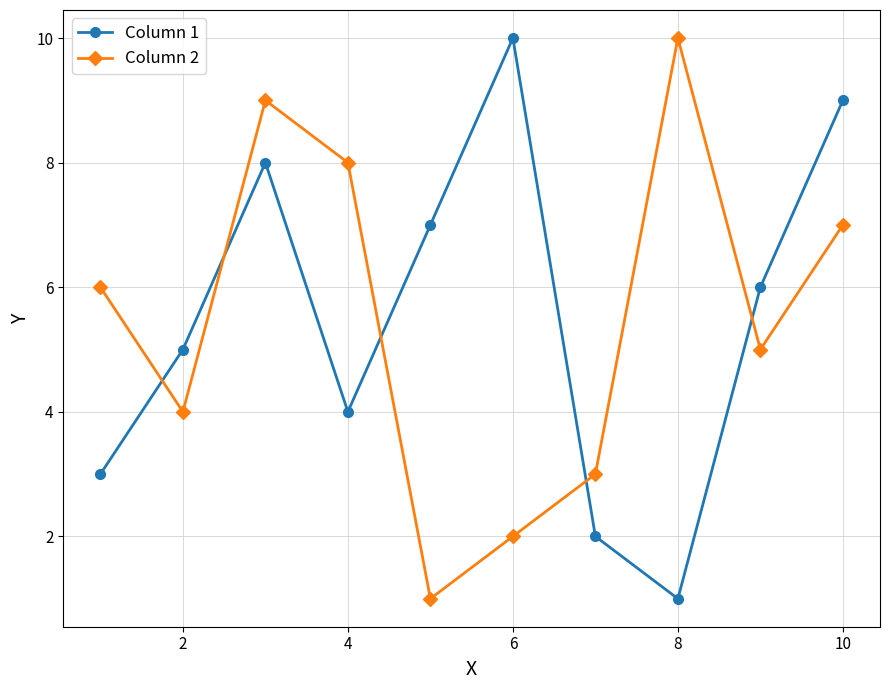

After their last crossing, which series has the higher values: Column 2 or Column 1?

Column 1